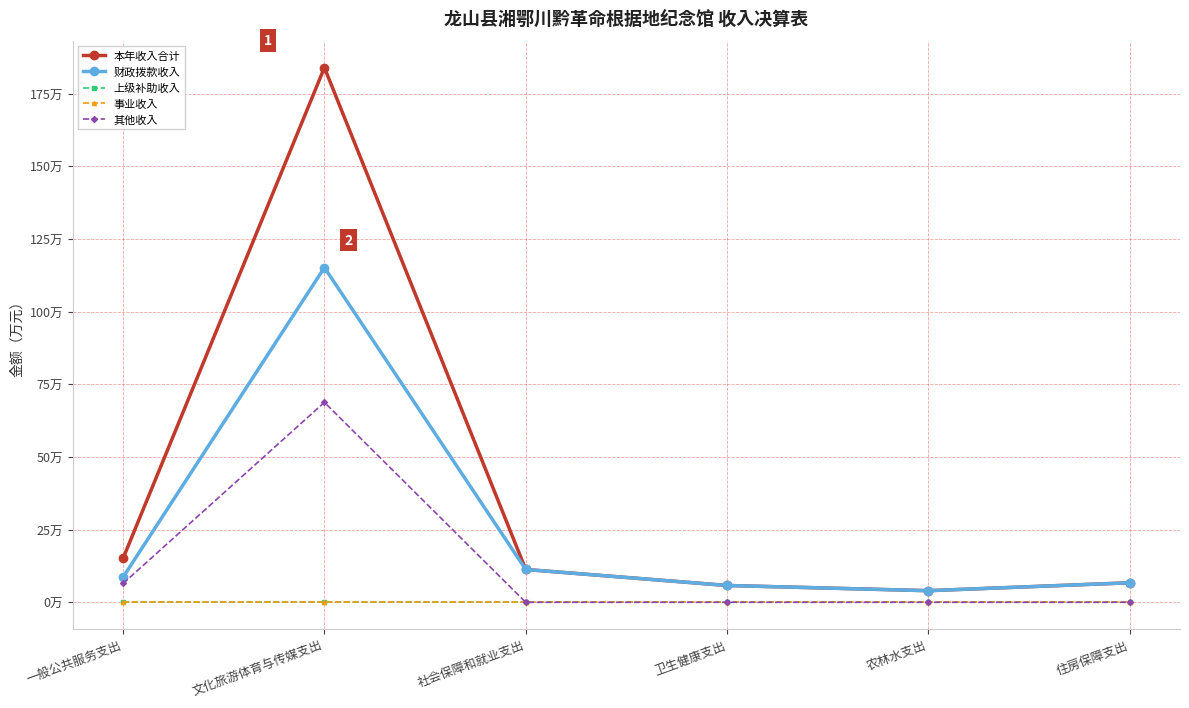

How many categories are shown in the chart?

6